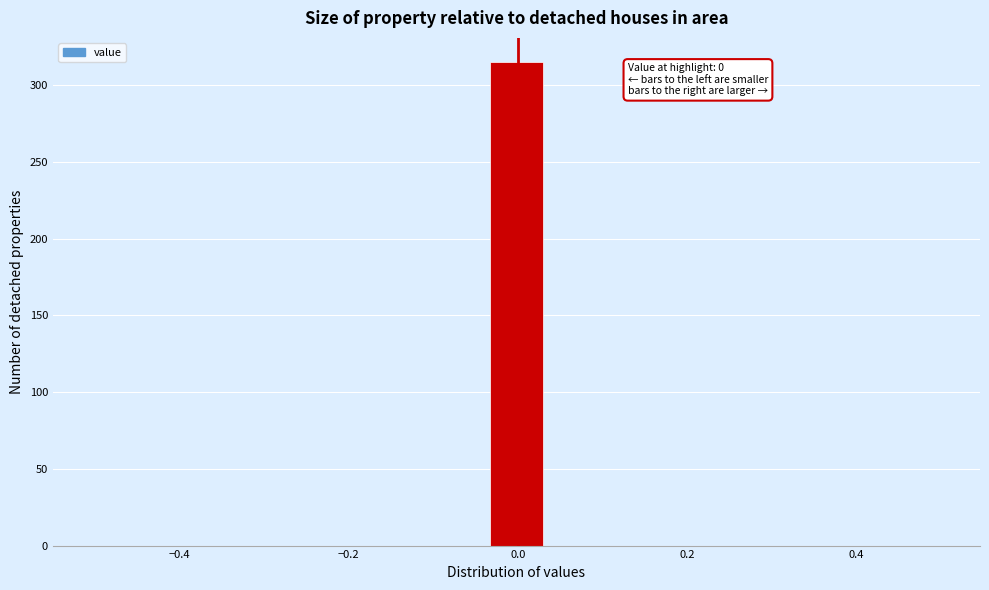

Around what value on the x-axis is the tallest bar? Give the approximate position of its centre, as read against the axis.

0.00